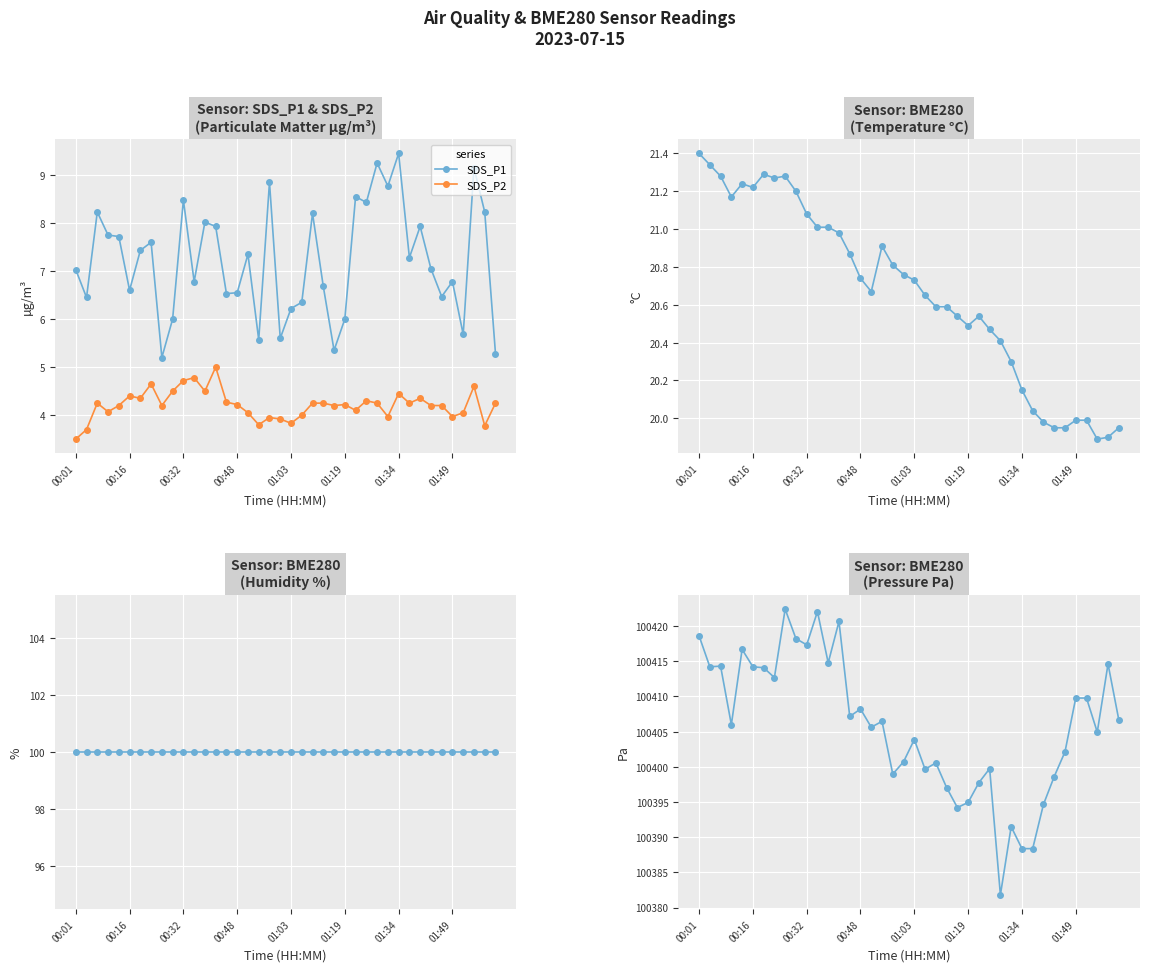

Where does the SDS_P1 series first go above 7?

00:01